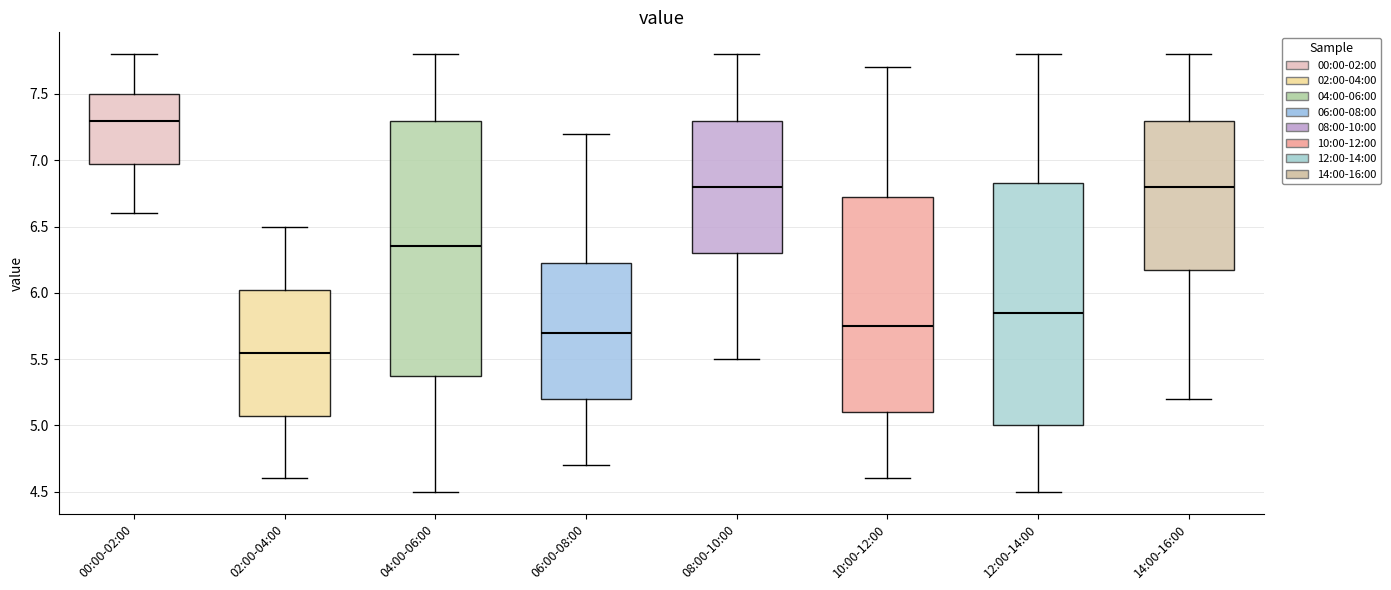

Where is the lower edge of the box for 12:00-14:00 on the y-axis? The values are not printed on the chart, so give them approximately, as read against the axis.

5.00